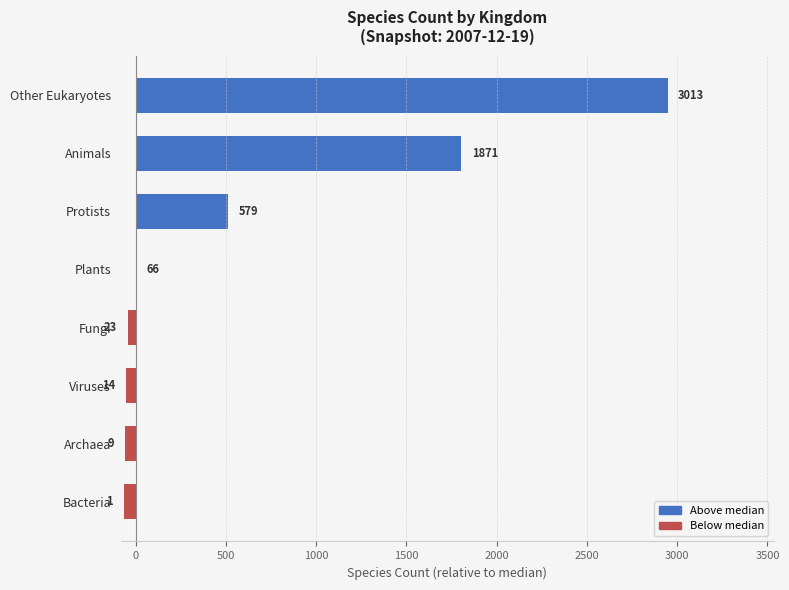

Are the bars horizontal?

Yes